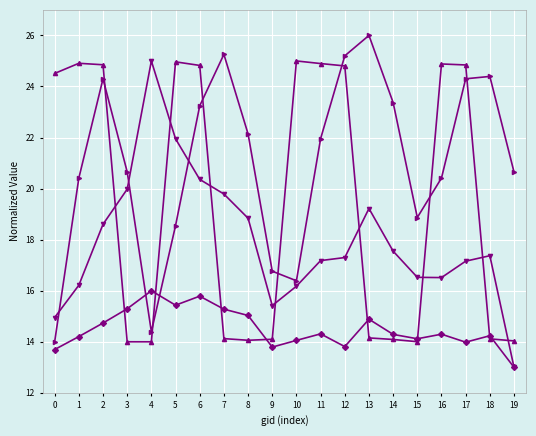

What is the difference between the highest and lowest values at 15?

4.9